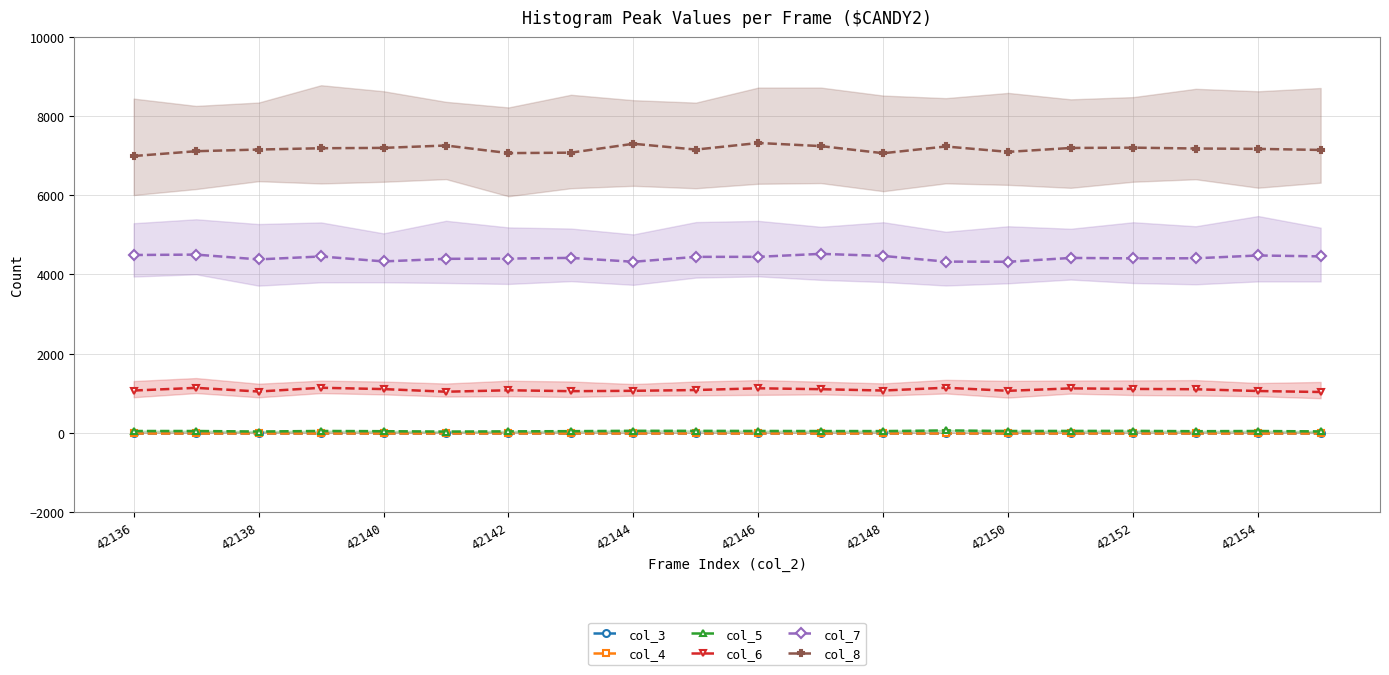

True or false: col_7 and col_5 intersect in this chart.

False